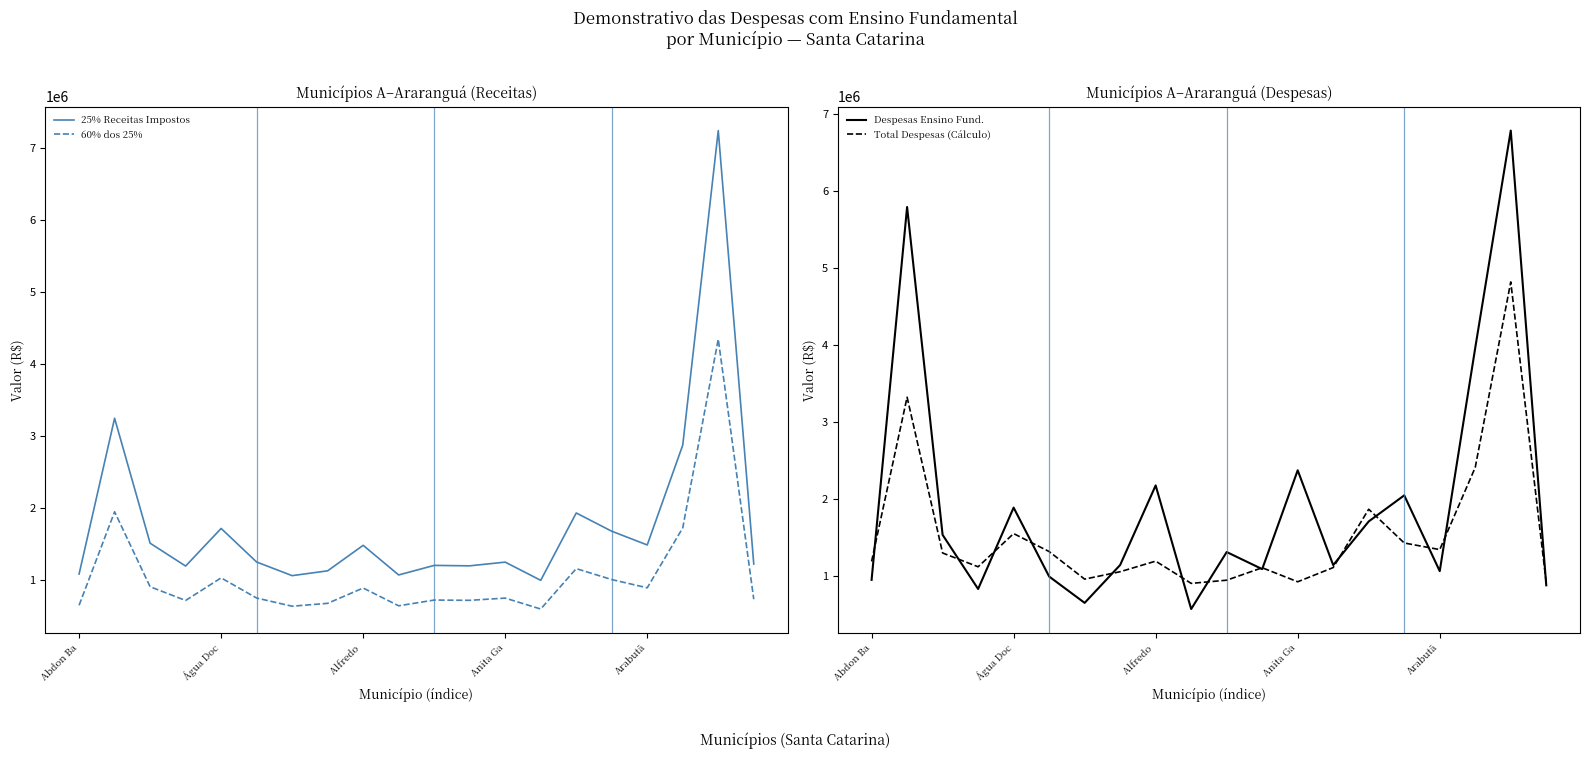

Reading right to left, list all the values displayed in this chart.

25% Receitas Impostos: 1222944.5	7242253.4	2874570.1	1487409.1	1678307.9	1931615.3	996260.7	1249065.9	1197607.5	1203646.7	1070890.0	1482362.5	1128257.2	1061257.5	1250478.0	1716864.9	1194395.9	1511938.5	3247098.7	1083808.6
60% dos 25%: 733766.7	4345352.0	1724742.0	892445.4	1006984.7	1158969.2	597756.4	749439.6	718564.5	722188.0	642534.0	889417.5	676954.3	636754.5	750286.8	1030118.9	716637.6	907163.1	1948259.2	650285.2
Despesas Ensino Fund.: 877699.3	6781636.9	3961156.9	1061621.9	2045491.2	1707182.2	1139867.7	2371012.1	1088159.4	1309709.6	569869.5	2174645.8	1141487.2	649780.6	991951.2	1886527.7	830087.2	1532648.8	5789185.6	948327.5
Total Despesas (Cálculo): 906848.9	4816696.8	2408647.6	1341439.3	1427252.1	1865524.1	1108186.9	923604.8	1105809.6	944141.6	902868.8	1191605.3	1054156.6	957920.9	1316088.3	1549326.7	1118243.1	1297331.8	3320207.3	1187889.4